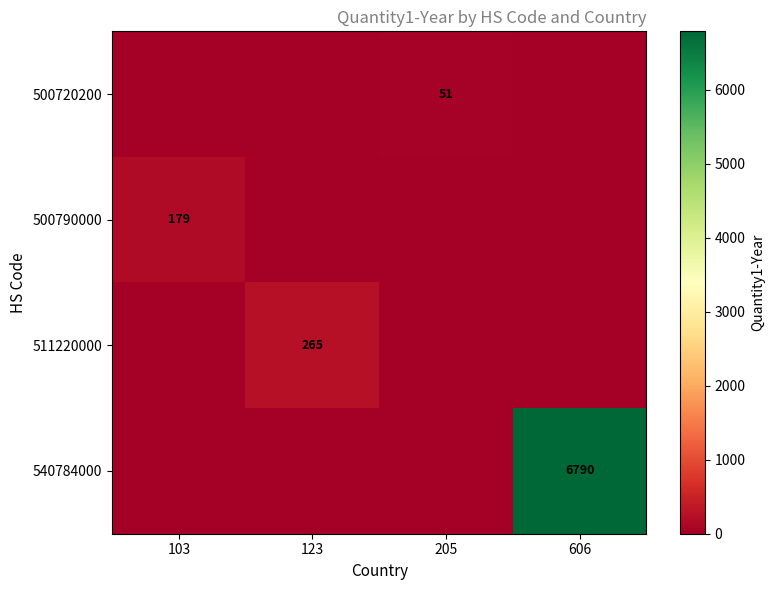

The value of 540784000 at 606 is 6790. True or false?

True